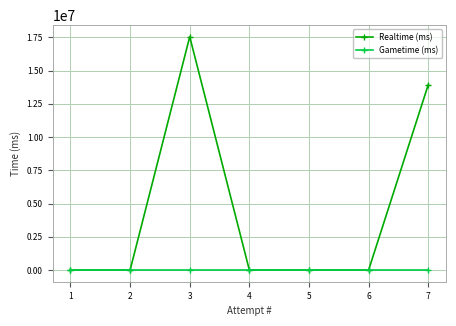

True or false: Gametime (ms) has more than 2 interior local peaks.

False